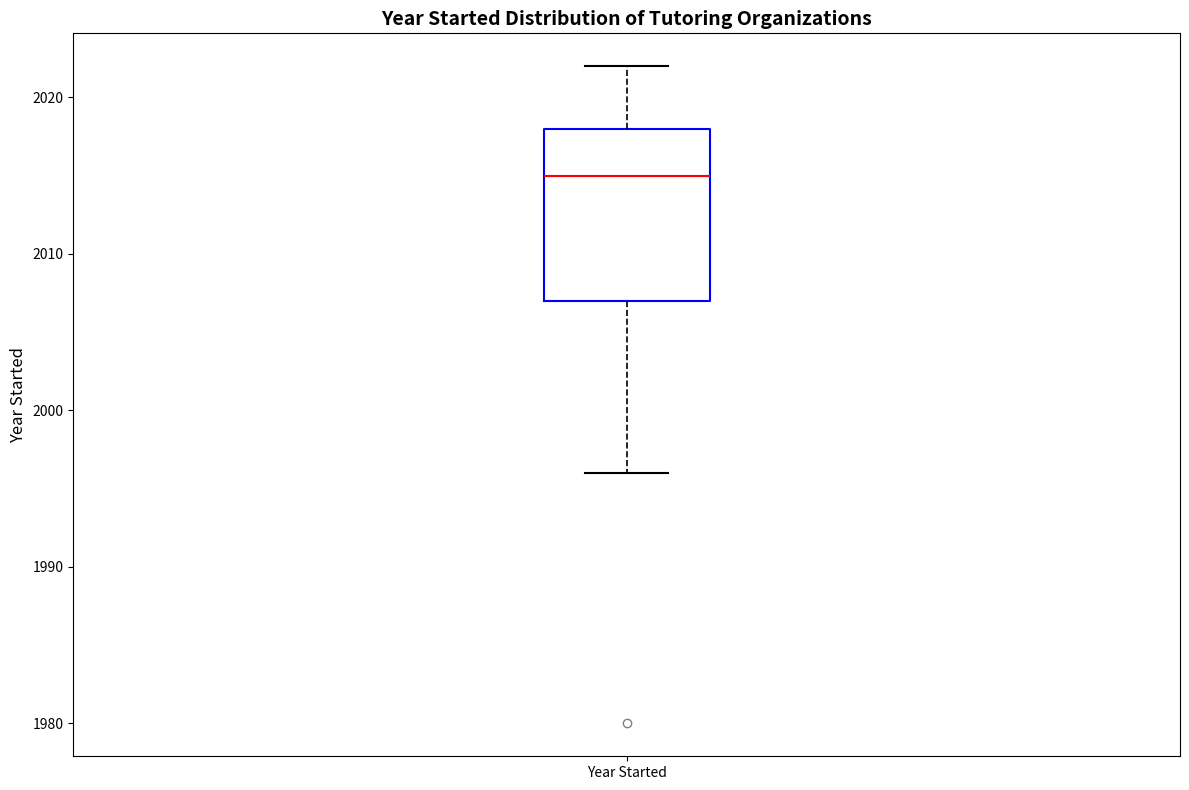

Transcribe this box plot: give where the median line is, the range the box spans, and where the two whiskers end, as read against the y-axis. The values are not printed on the chart, so give them approximately, as read against the axis.

median 2015, box 2007 to 2018, whiskers 1996 to 2022